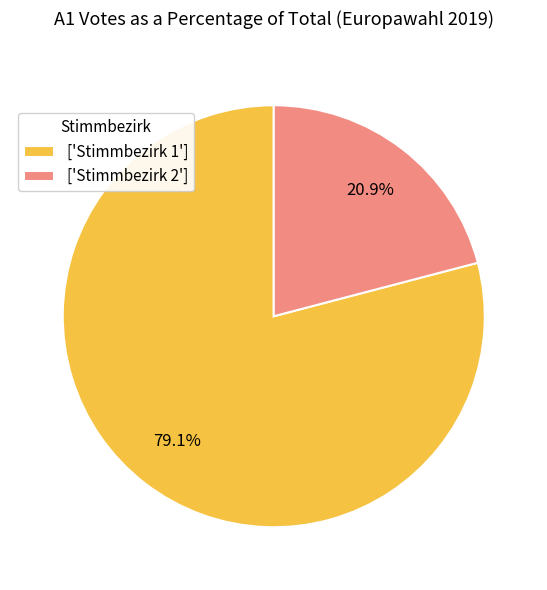

What is the ratio of the value at ['Stimmbezirk 1'] to the value at ['Stimmbezirk 2']?

3.8